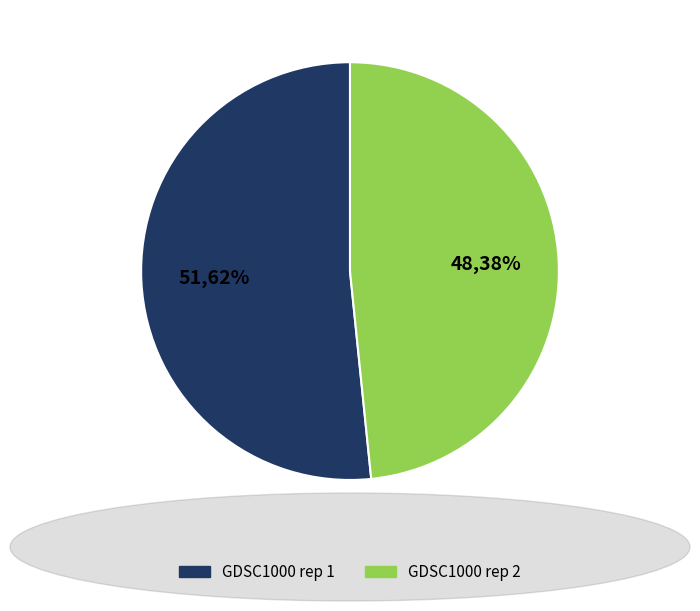

Count the number of slices in the pie.

2